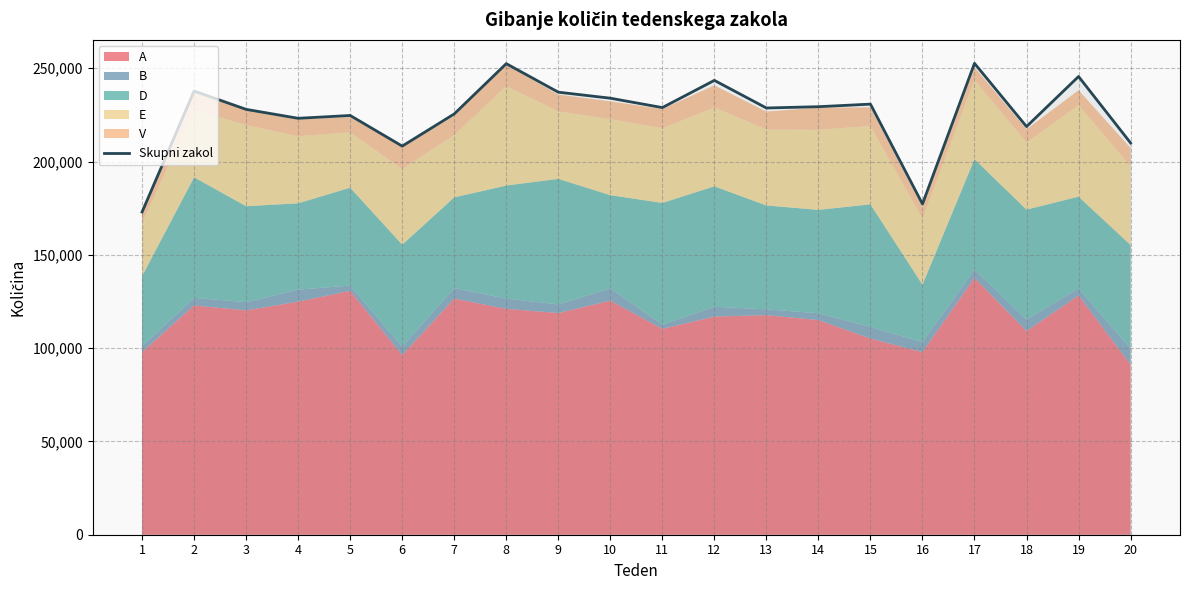

Rank the categories by value from lowest to highest.

1, 16, 6, 20, 18, 4, 5, 7, 3, 13, 11, 14, 15, 10, 9, 2, 12, 19, 8, 17